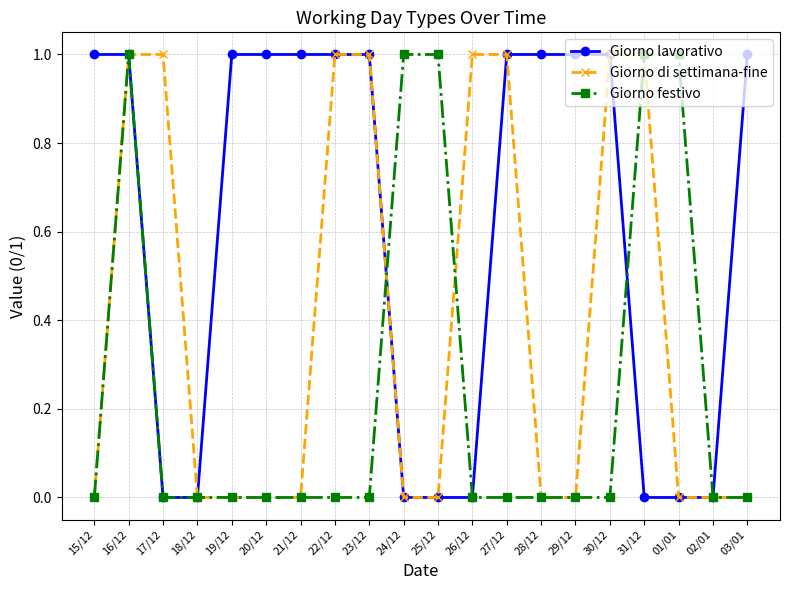

The Giorno di settimana-fine series shows 0 at 15/12. True or false?

True